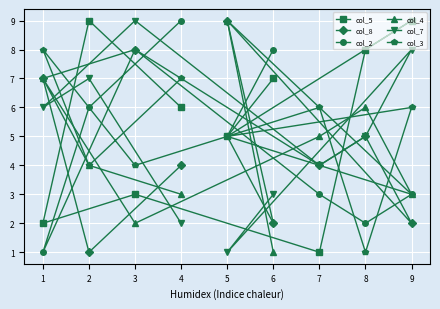

What is the difference between the maximum and minimum values in the col_3 series?

7